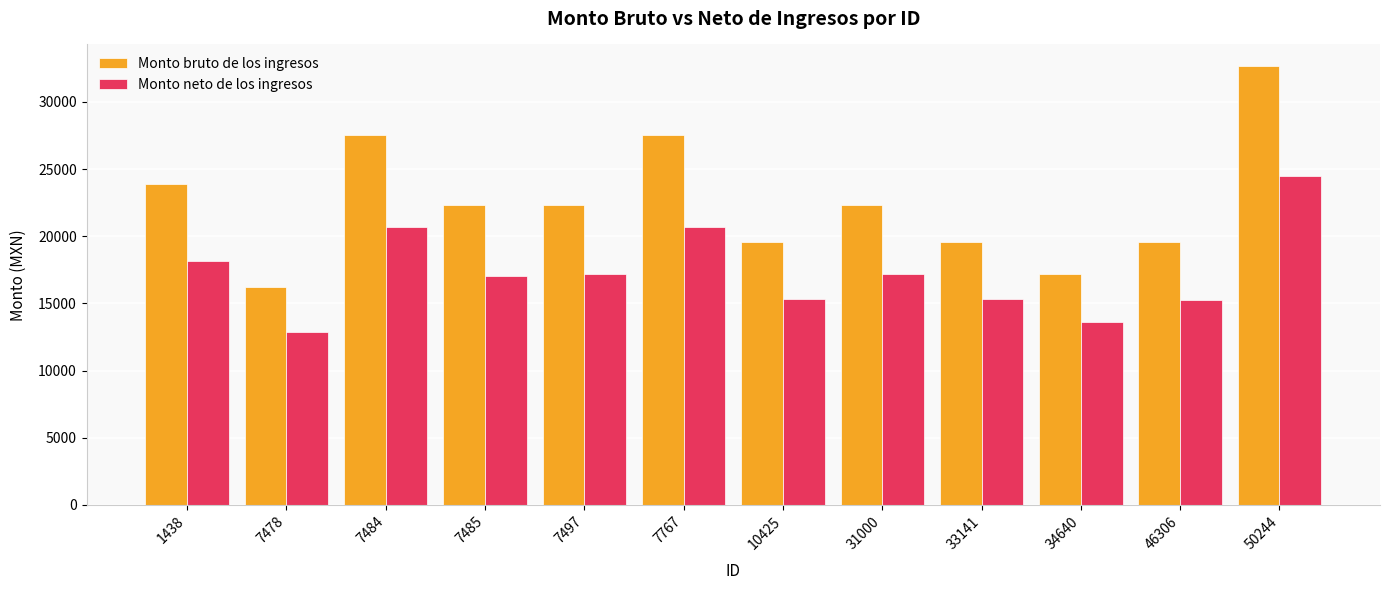

What is the difference between the maximum and minimum values in the Monto bruto de los ingresos series?

16415.0